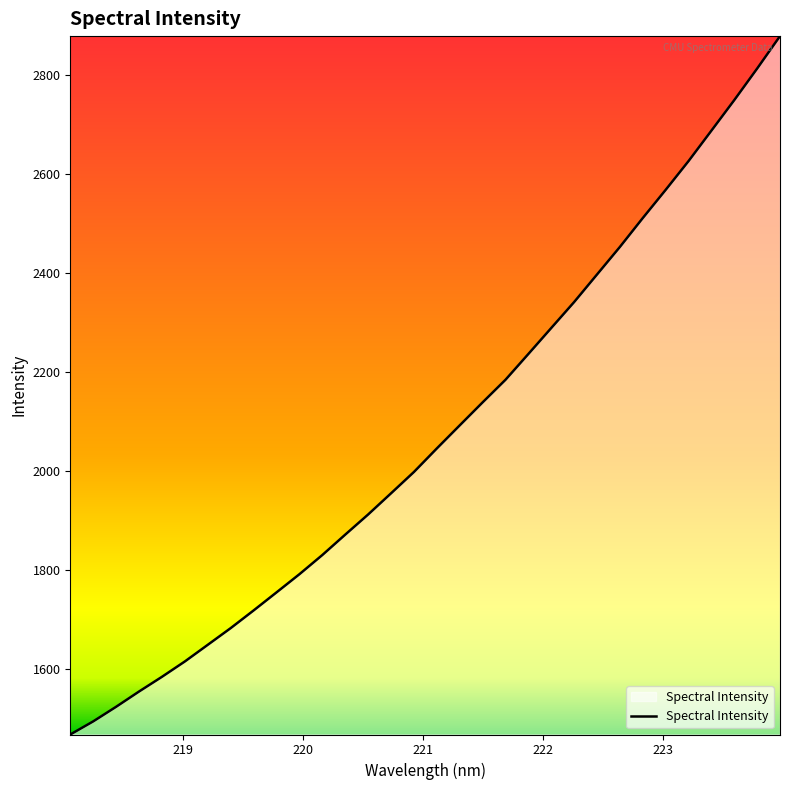

What is the difference between the maximum and minimum values?

1410.8